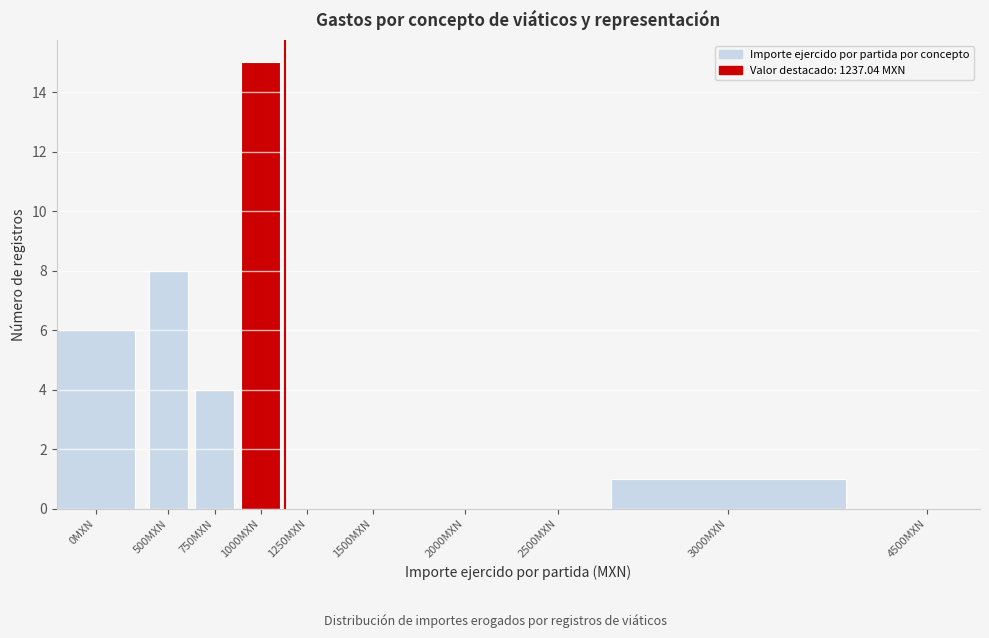

Reading left to right, extract all data points from this chart.

0MXN=6	500MXN=8	750MXN=4	1000MXN=15	1250MXN=0	1500MXN=0	2000MXN=0	2500MXN=0	3000MXN=1	4500MXN=0